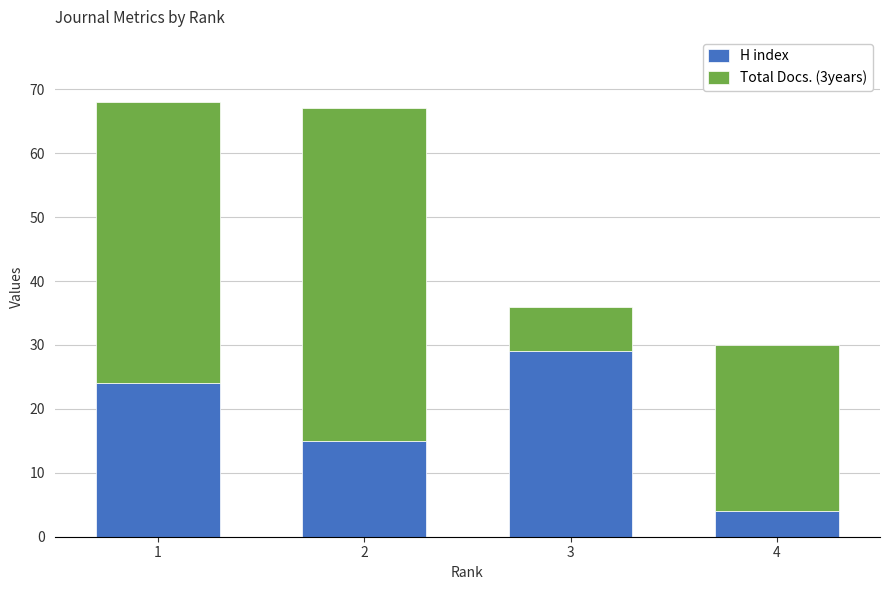

Rank the categories by H index value from highest to lowest.

3, 1, 2, 4